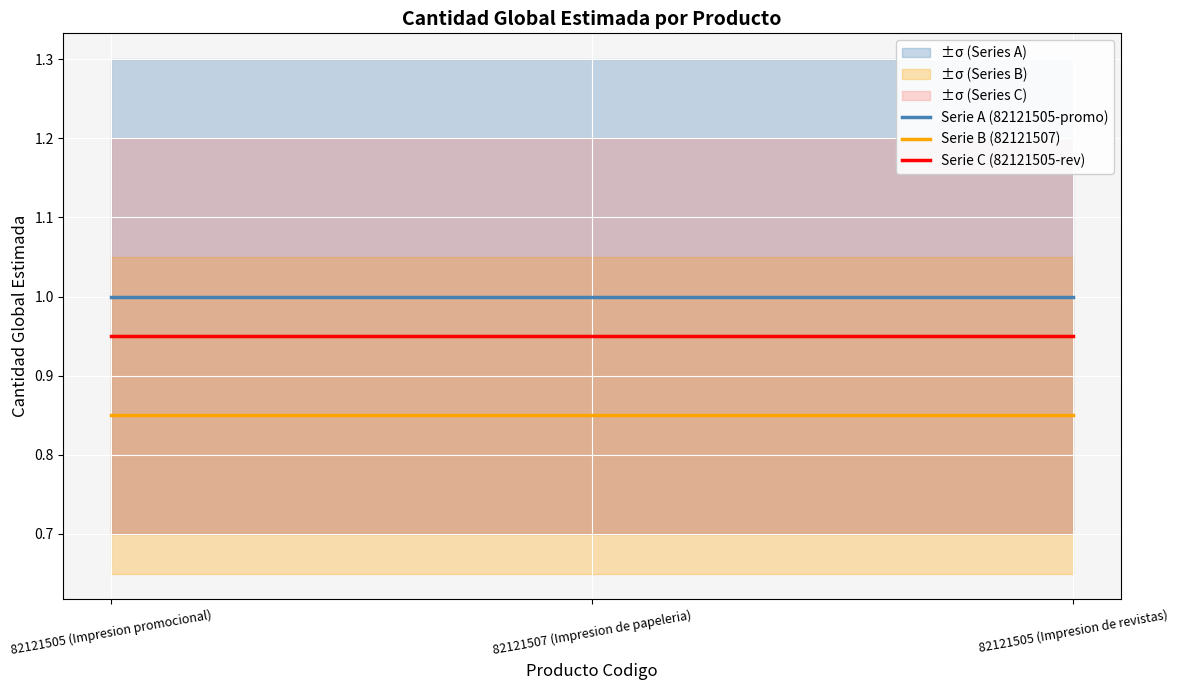

The Serie B (82121507) series shows 0.8 at 82121505 (Impresion de revistas). True or false?

True